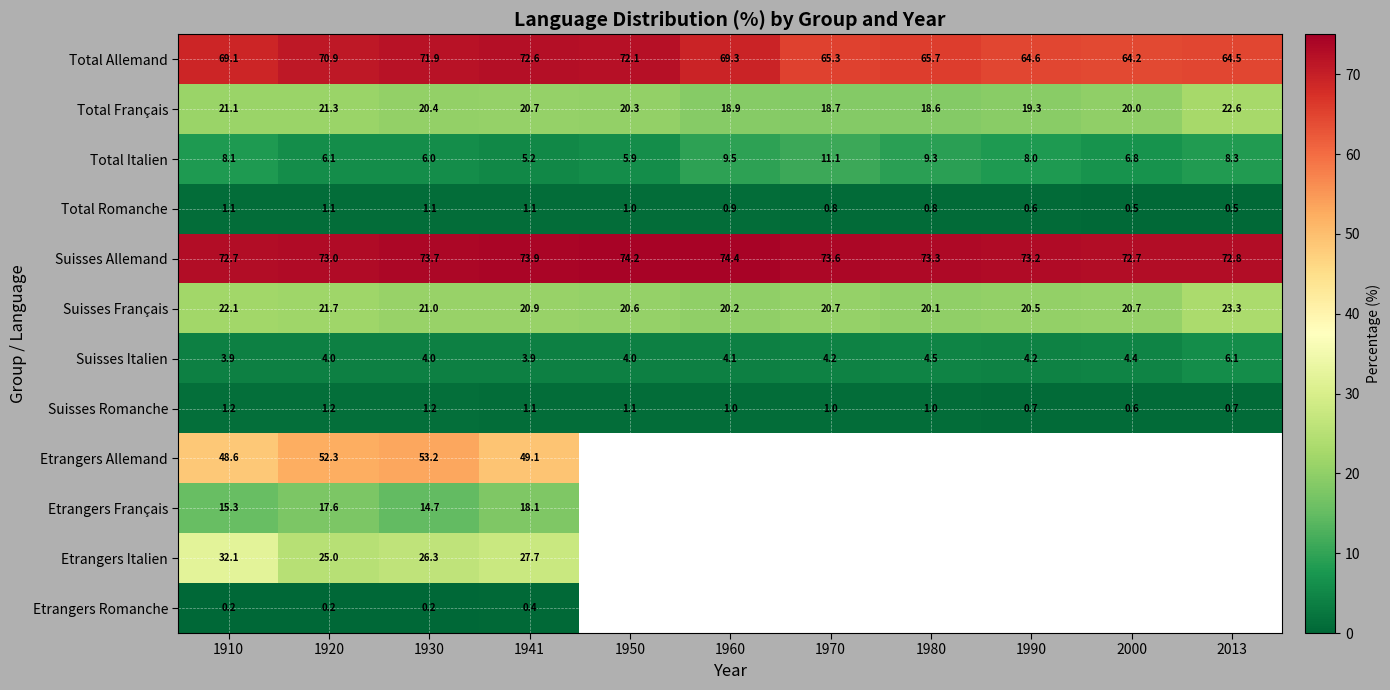

True or false: Total Allemand has a value of 64.2 at 2000.

True